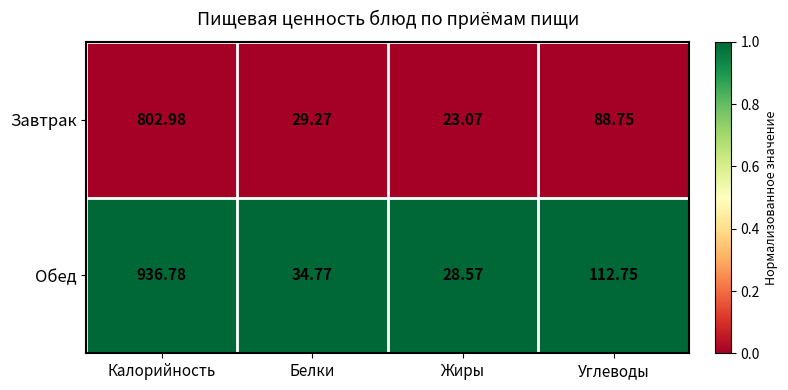

Which series has the largest total across all categories?

Обед